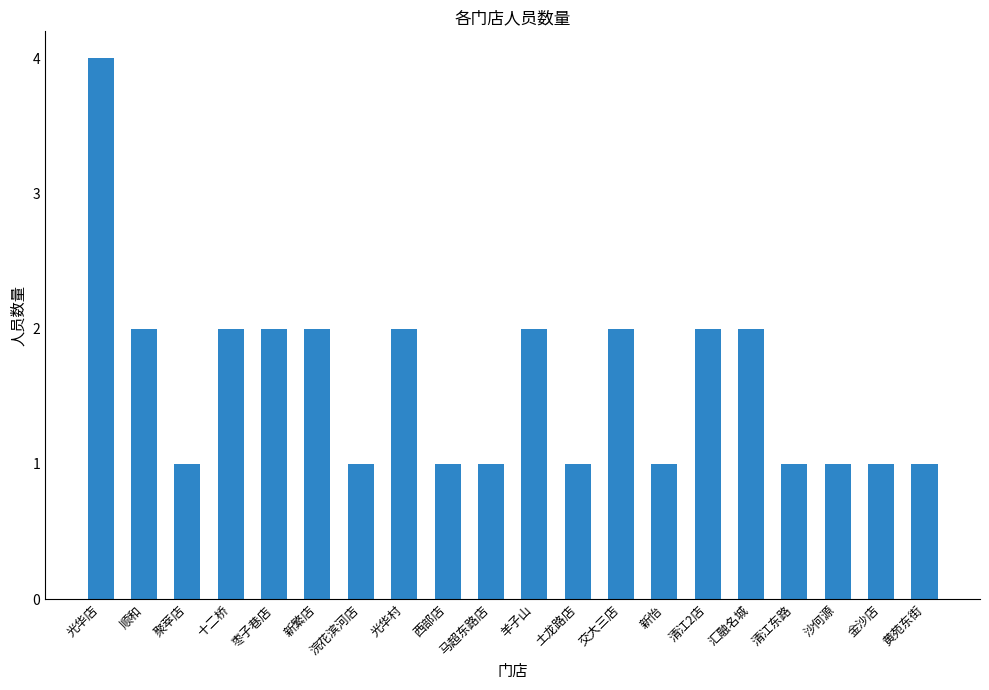

Read the value at 光华店.

4